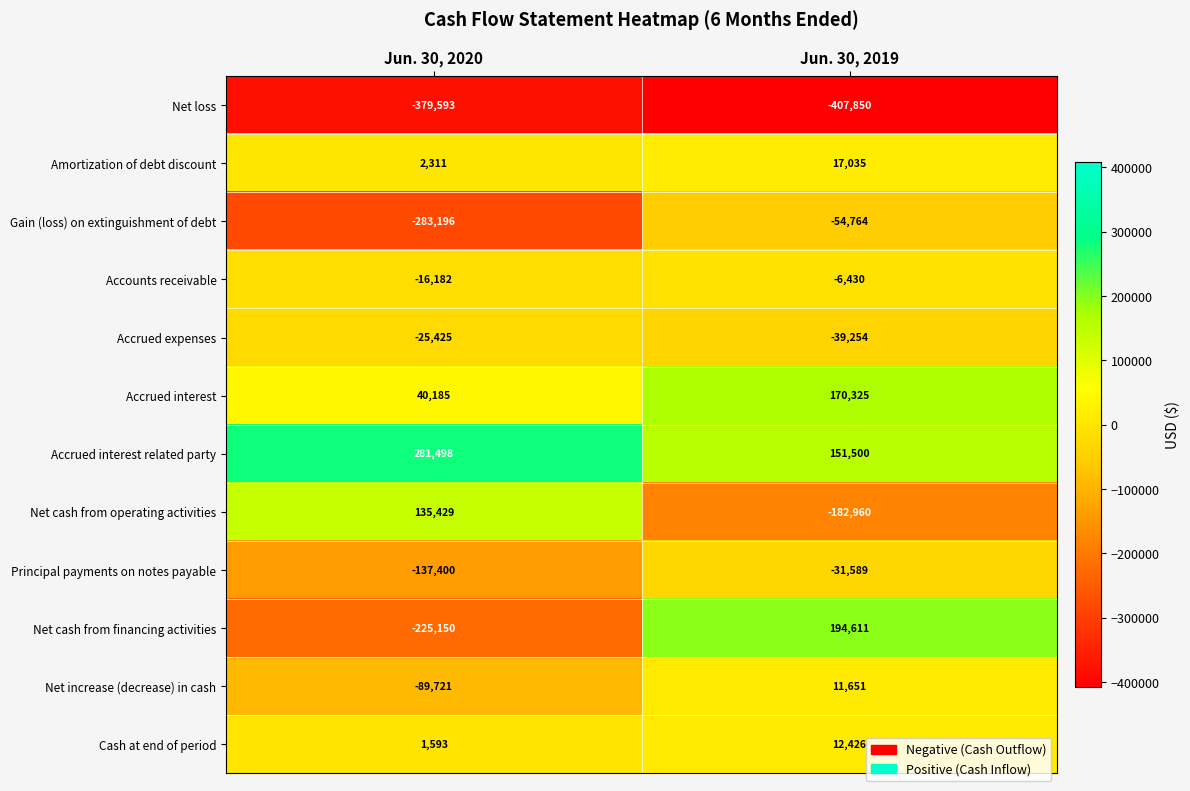

The value of Net cash from financing activities at Jun. 30, 2019 is 305512. True or false?

False